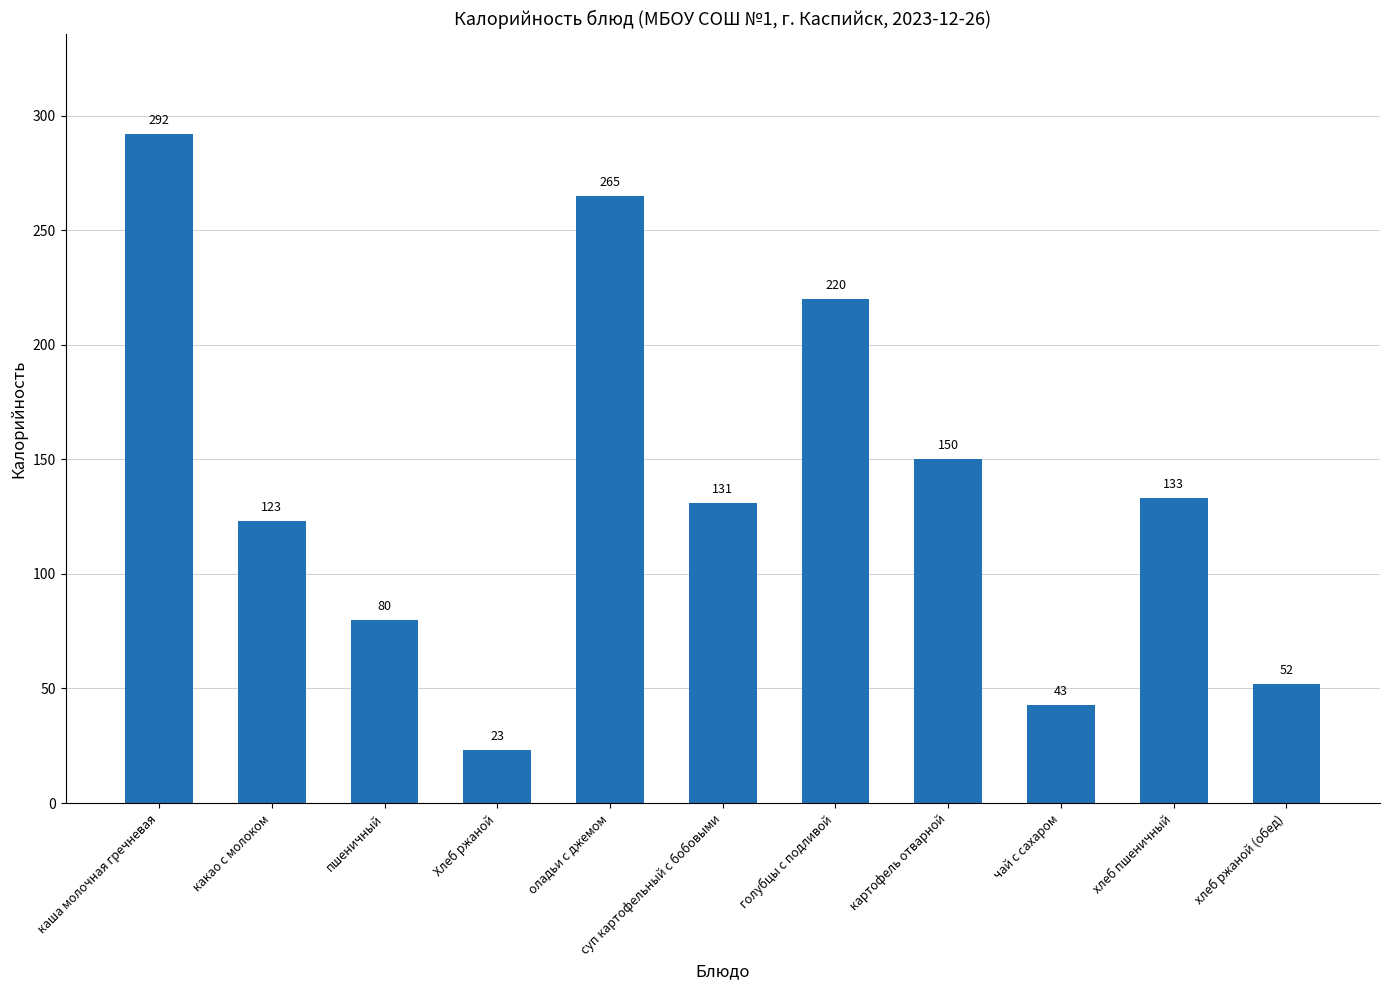

Is it true that the value at голубцы с подливой is 220?

True